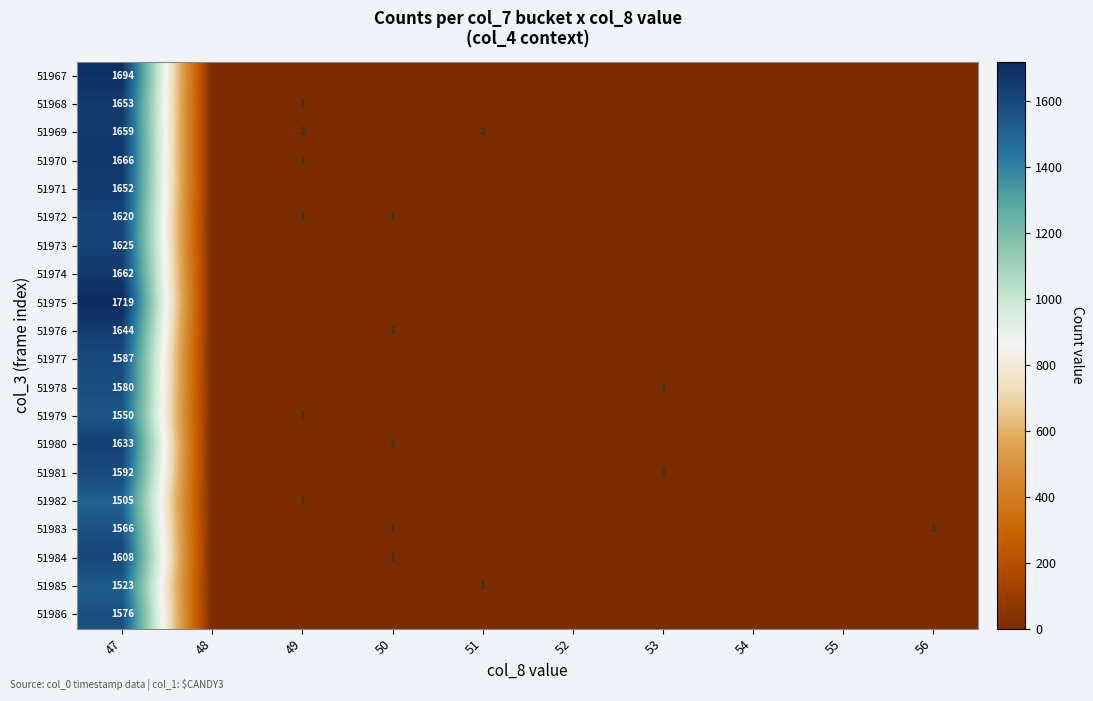

Is the value of 51967 at 52 greater than the value of 51977 at 52?

No